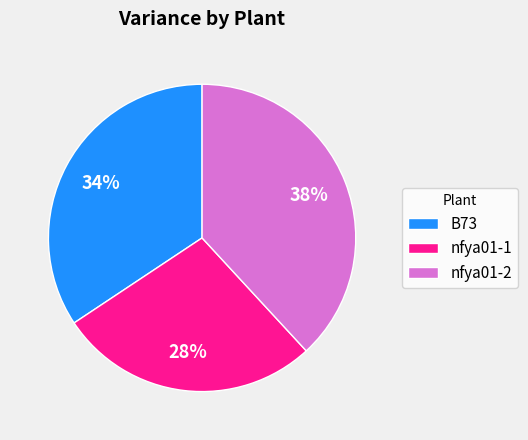

True or false: nfya01-1 accounts for 28% of the total.

True